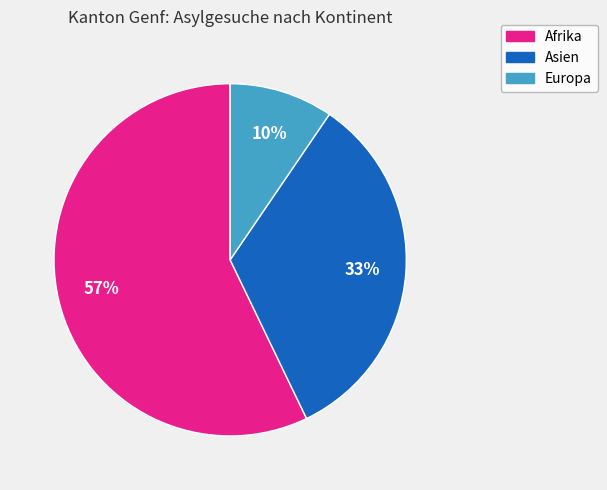

Count the number of slices in the pie.

3